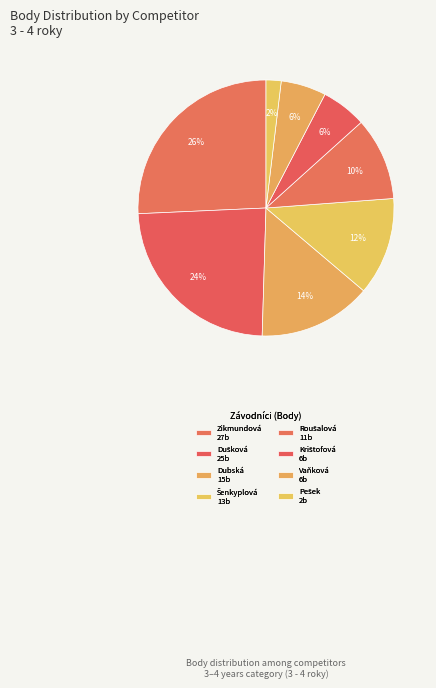

How many segments does this pie chart have?

8